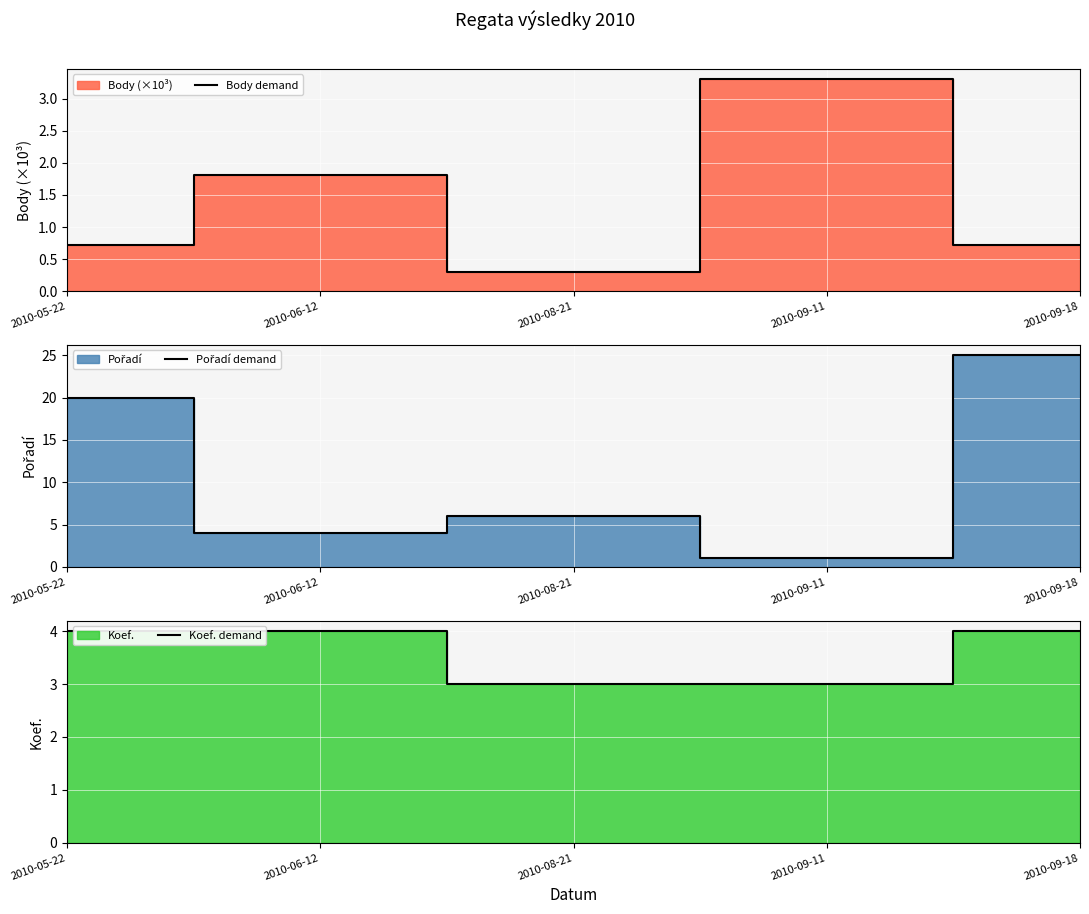

Which category has the highest value in the Koef. demand series?

2010-05-22